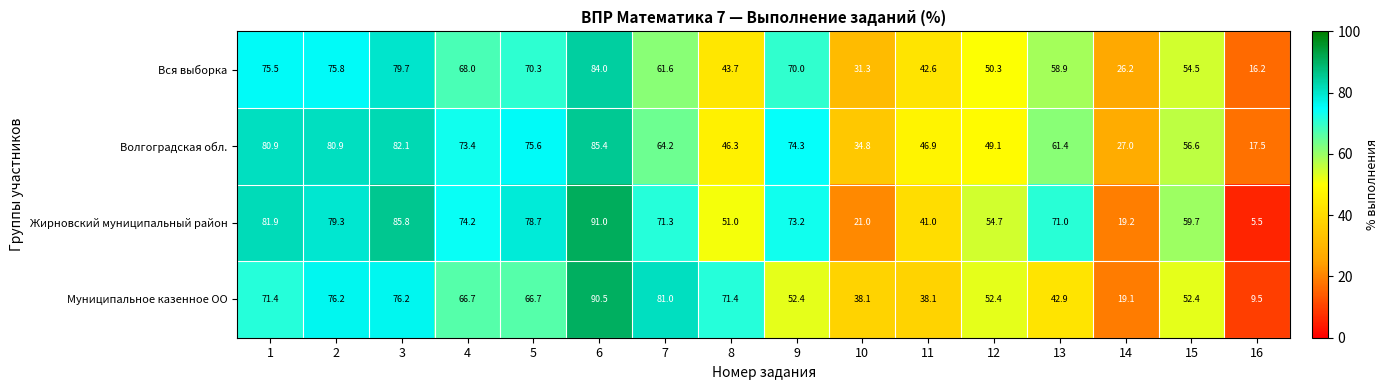

What is the sum of the Волгоградская обл. values at 5 and 1?

156.5